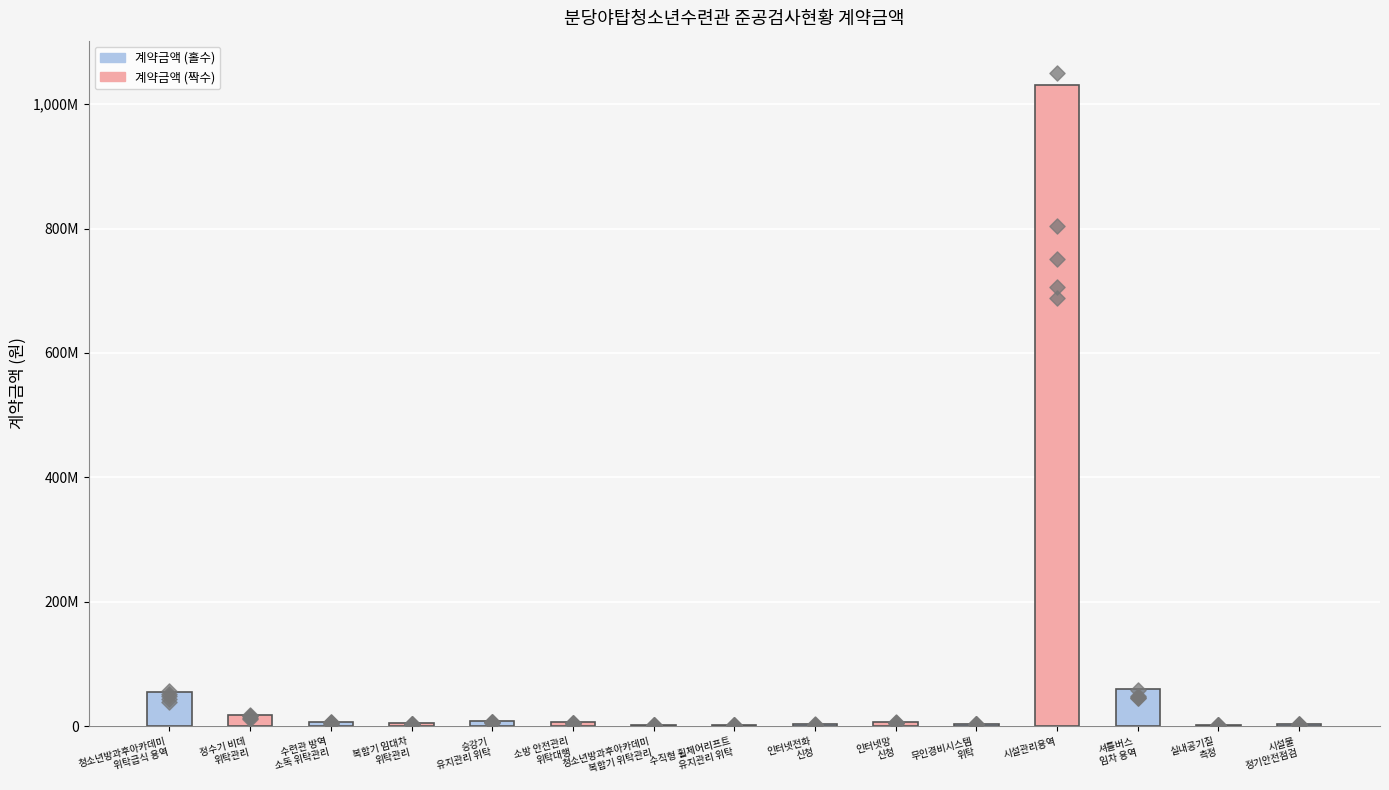

What is the ratio of the value at 승강기
유지관리 위탁 to the value at 인터넷망
신청?

1.2